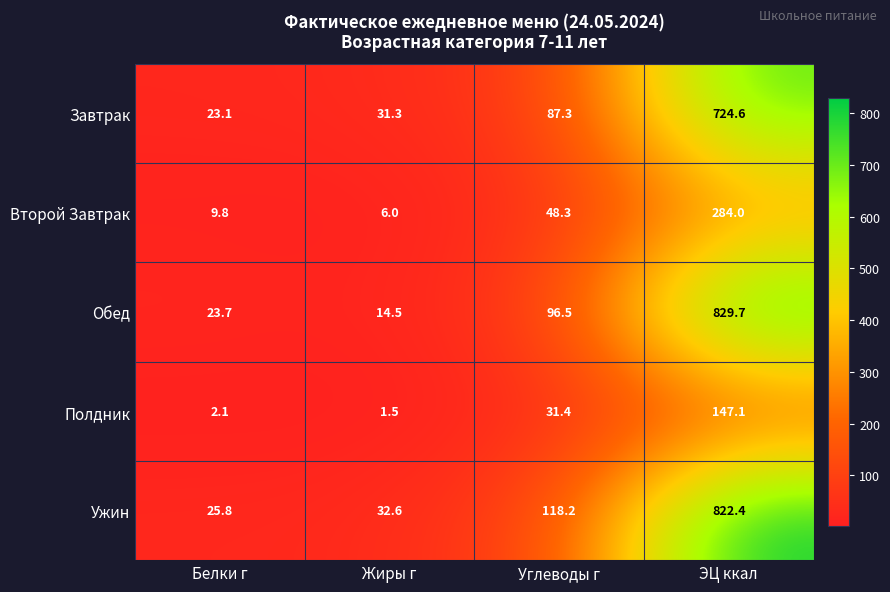

What is the difference between the maximum and second lowest values in the Ужин series?

789.8